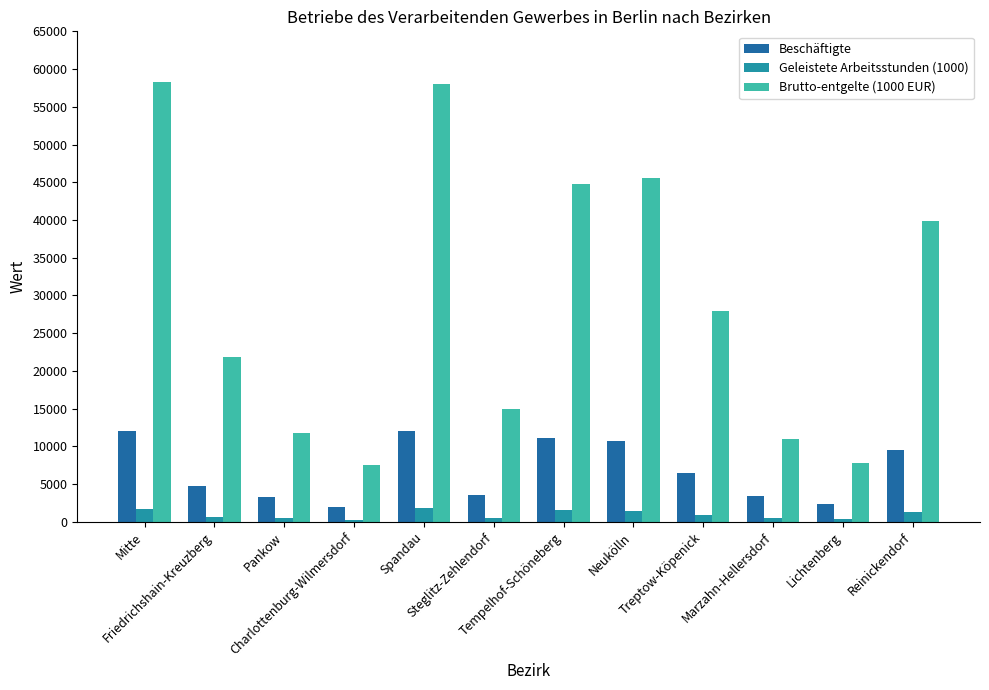

How many bars are there in each group?

3